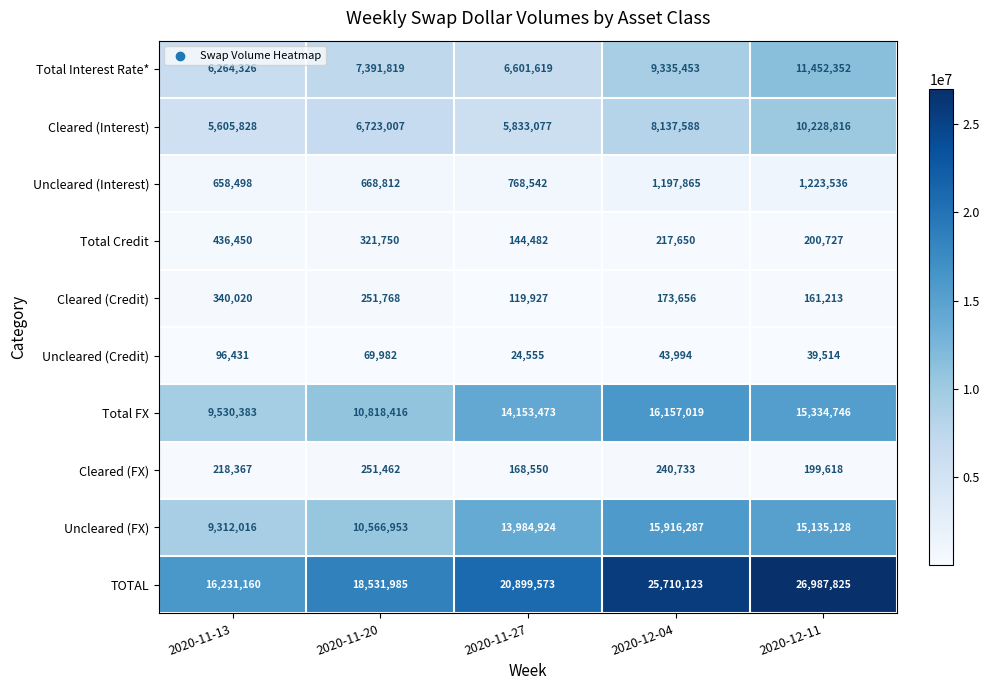

How many data points in Total FX are less than 14153473?

2